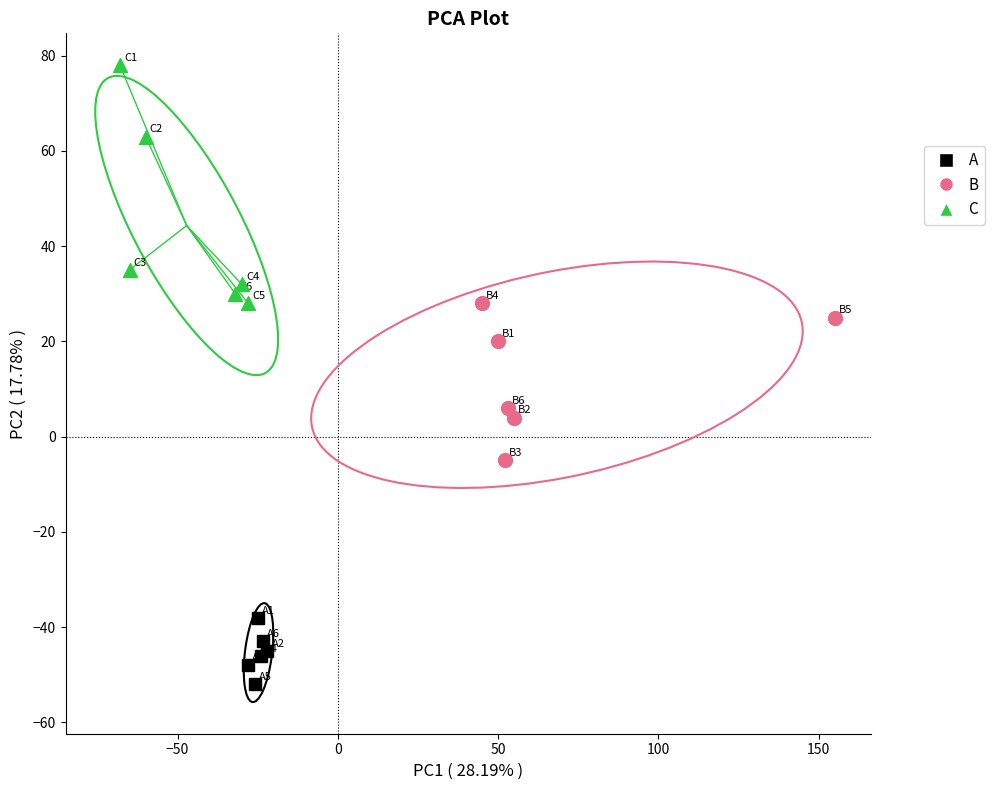

Which series reaches the maximum Y coordinate?

C